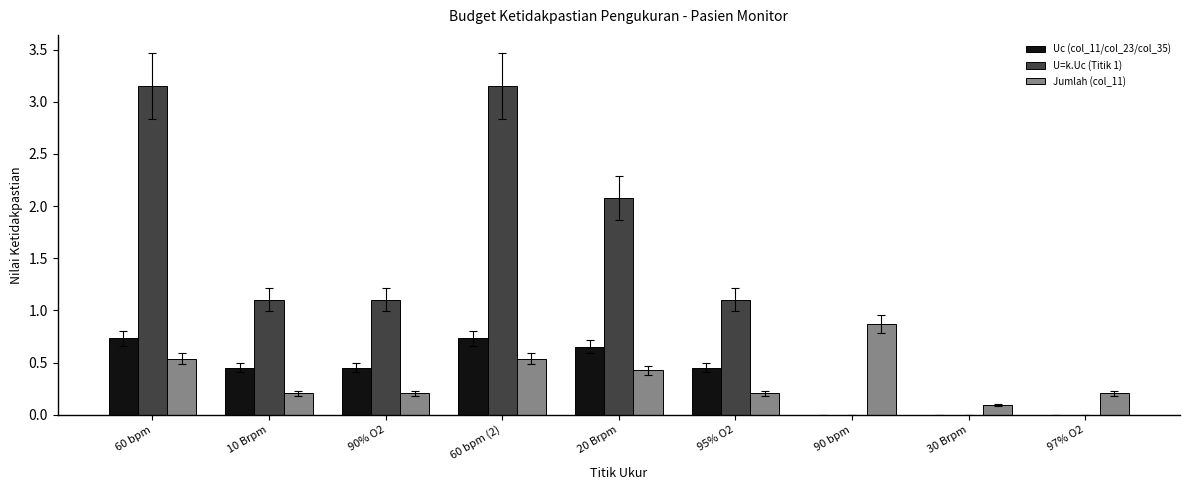

Which series has the largest total across all categories?

U=k.Uc (Titik 1)